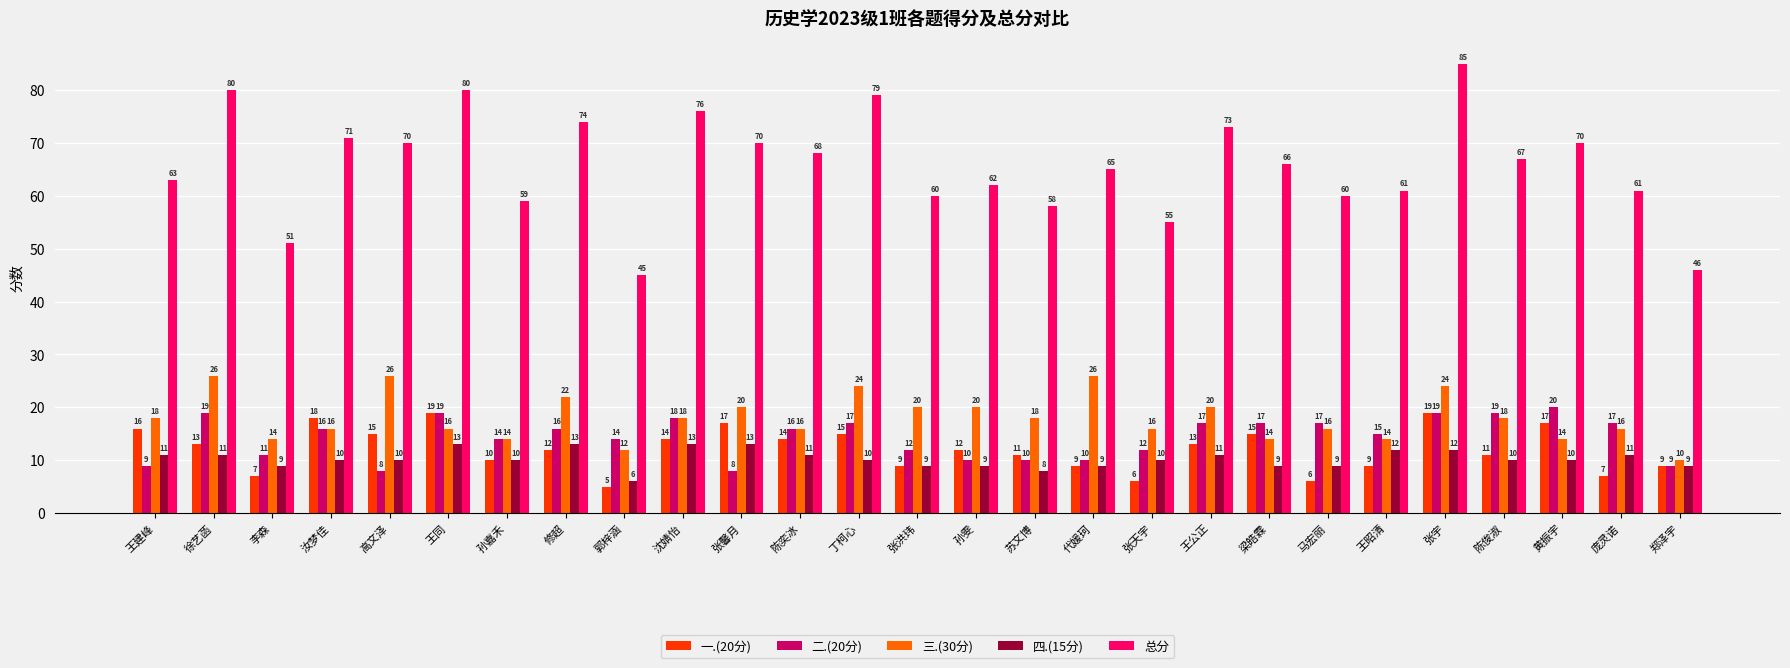

The value of 二.(20分) at 丁柯心 is 17. True or false?

True